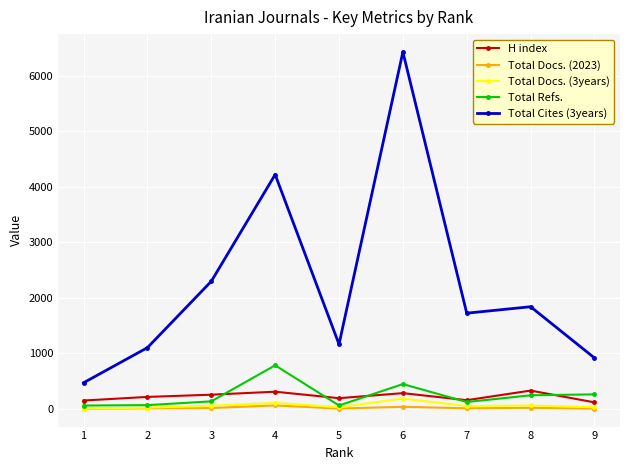

True or false: Total Docs. (3years) and Total Cites (3years) cross at least once.

False